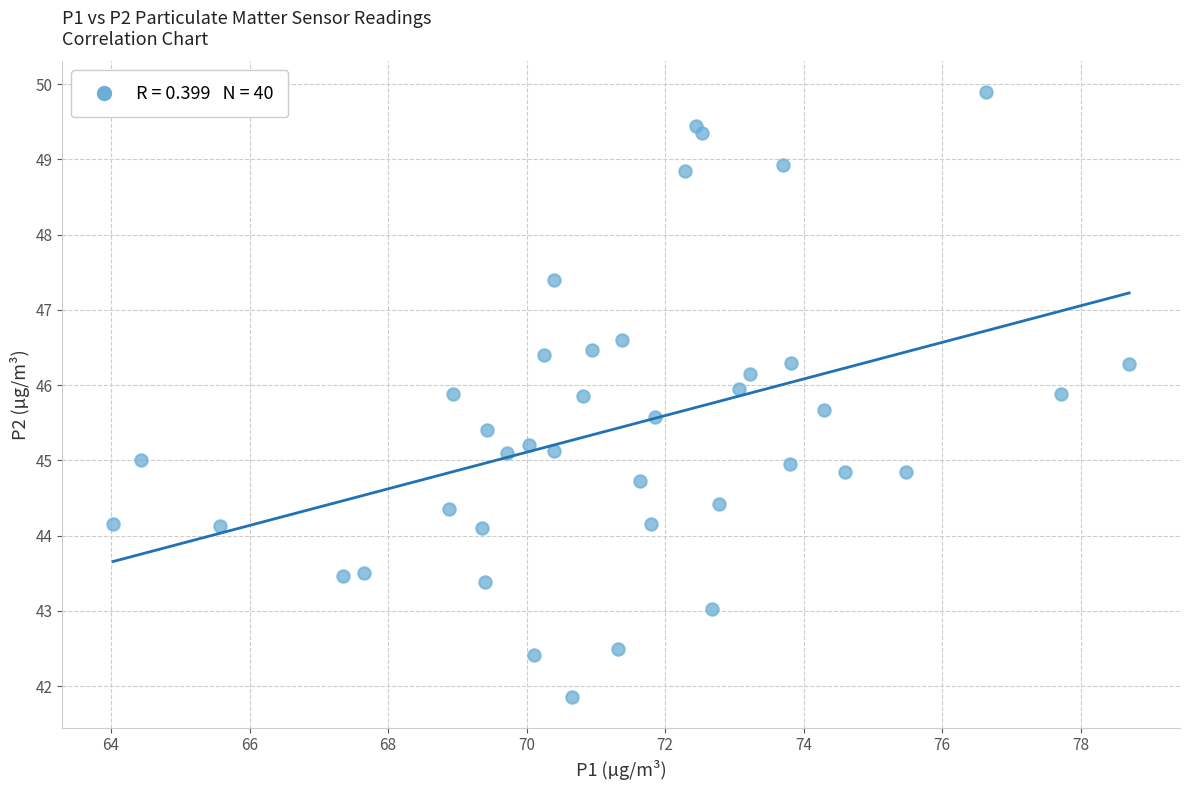

What is the range of X values (max minus min)?

14.7